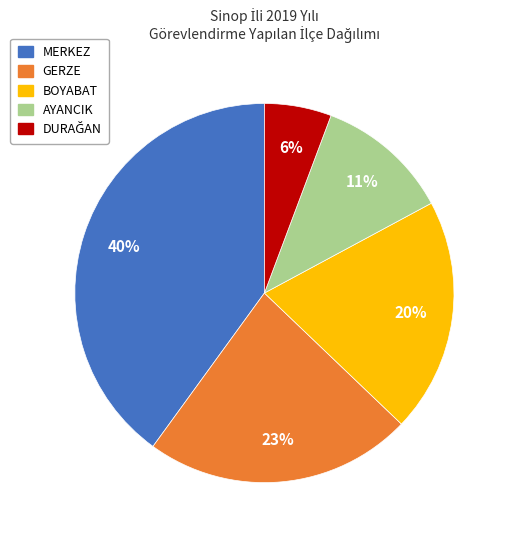

To the nearest percent, what percentage of the pie is GERZE?

23%